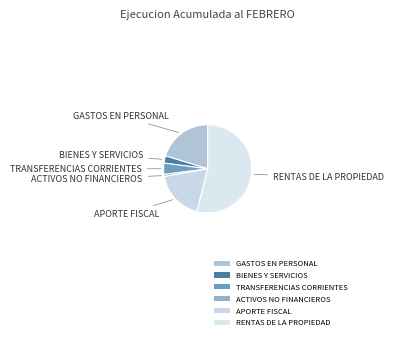

Rank the categories by value from highest to lowest.

RENTAS DE LA PROPIEDAD, GASTOS EN PERSONAL, APORTE FISCAL, TRANSFERENCIAS CORRIENTES, BIENES Y SERVICIOS, ACTIVOS NO FINANCIEROS